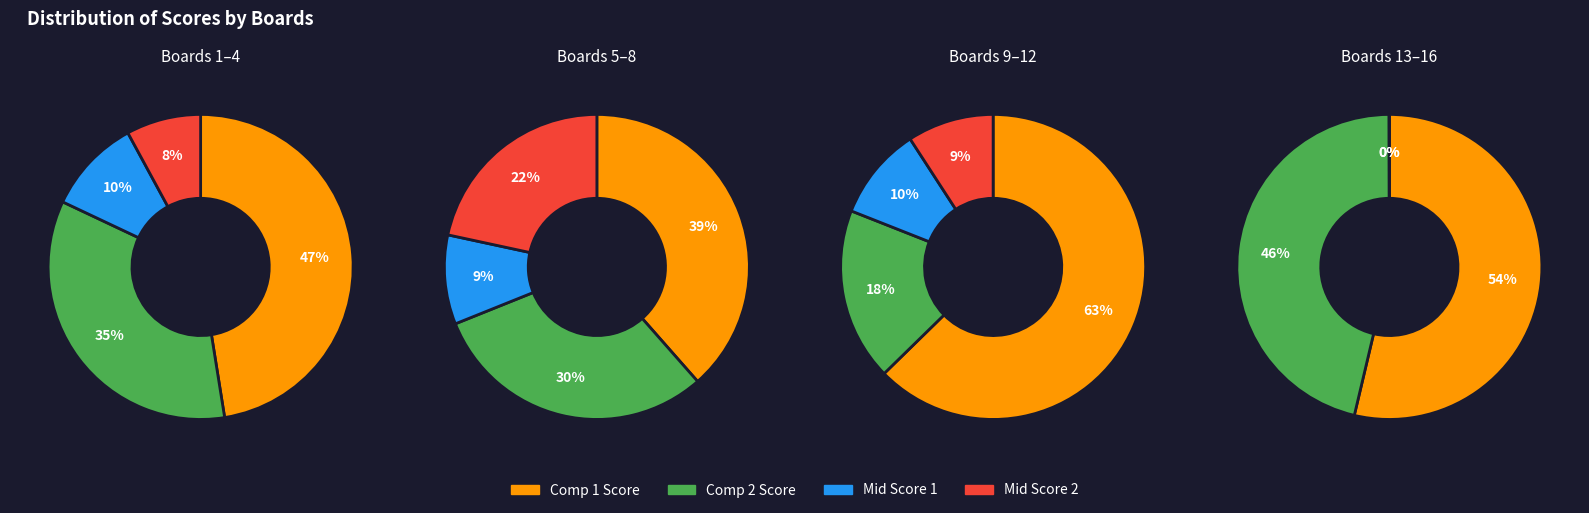

Is the sum of 10 and 7 greater than half?

No